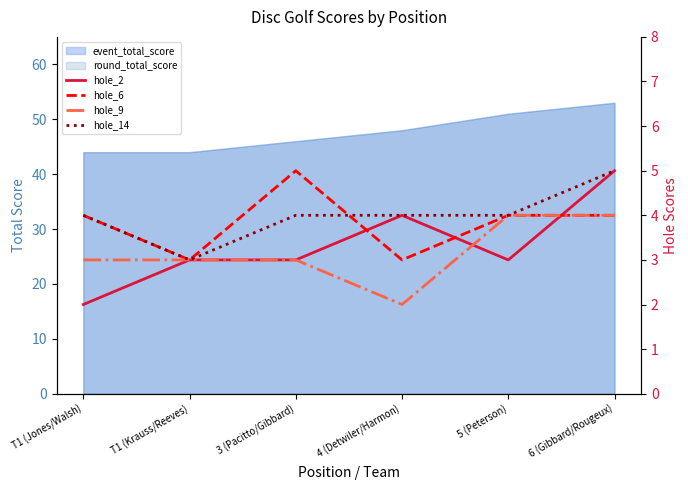

Which label corresponds to the smallest value in the chart?

T1 (Jones/Walsh)